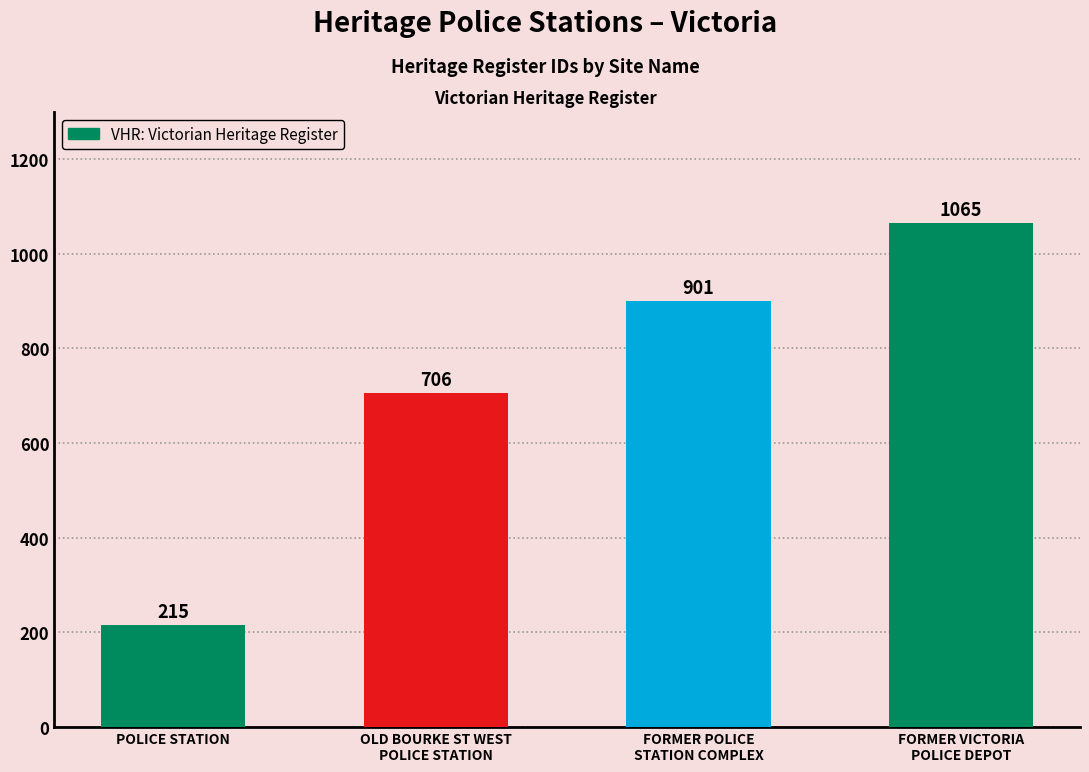

What is the greatest value displayed?

1065